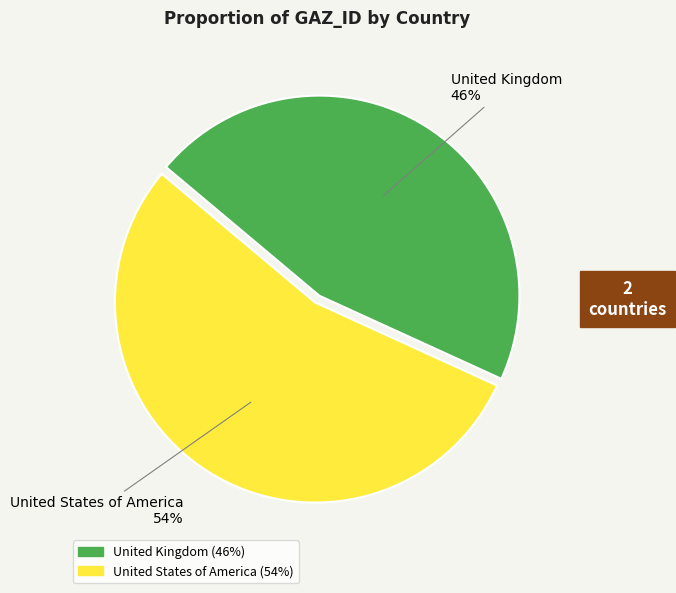

Which slice is the smallest?

United Kingdom